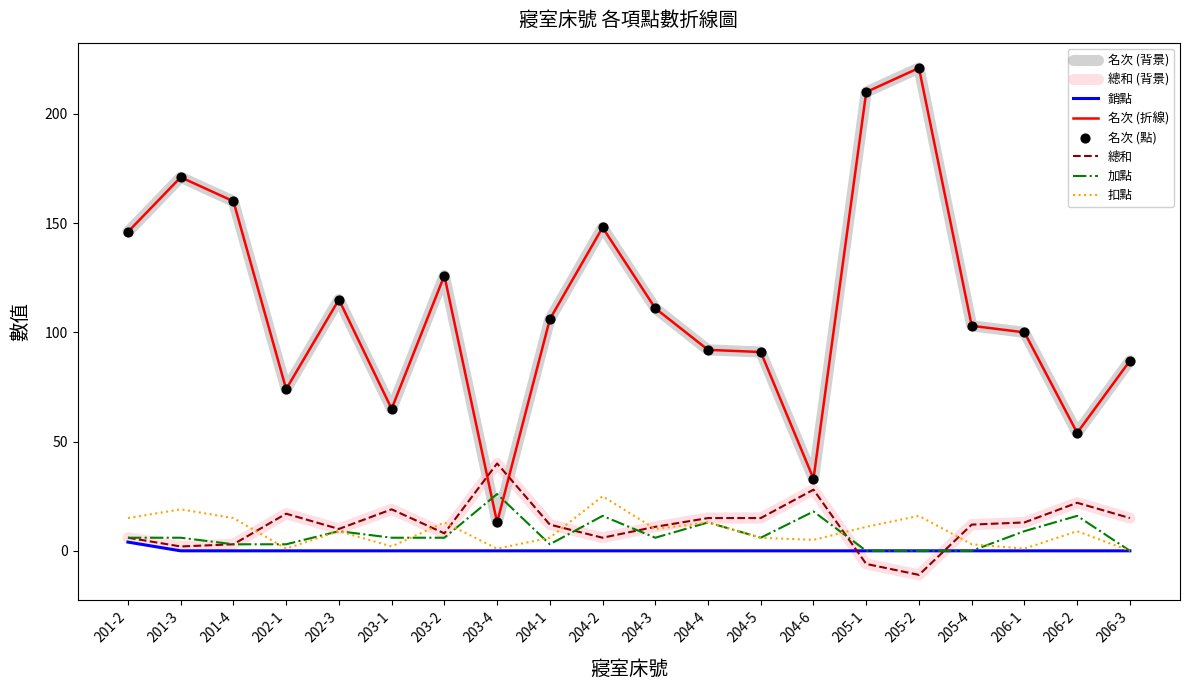

At which category is the sum across all series the highest?

205-2